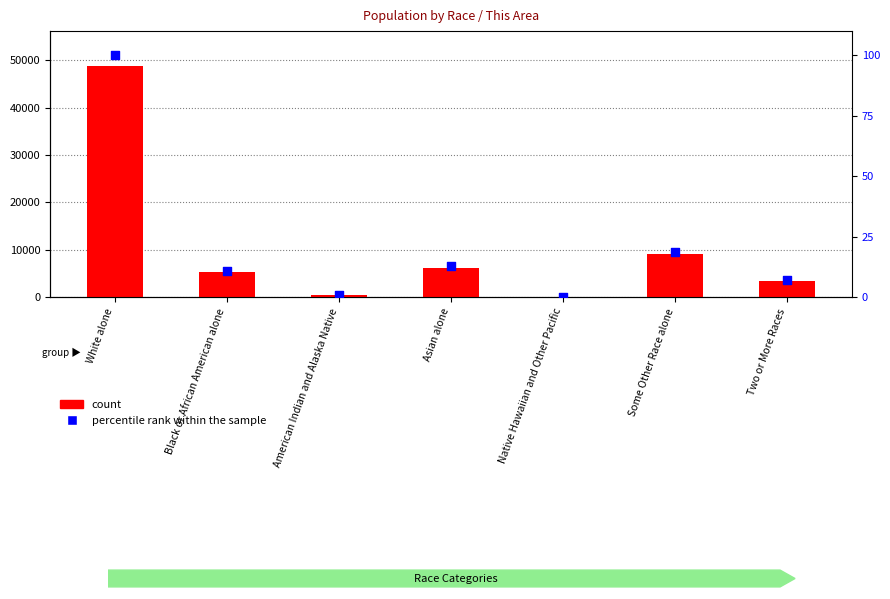

Which series reaches the maximum Y coordinate?

count